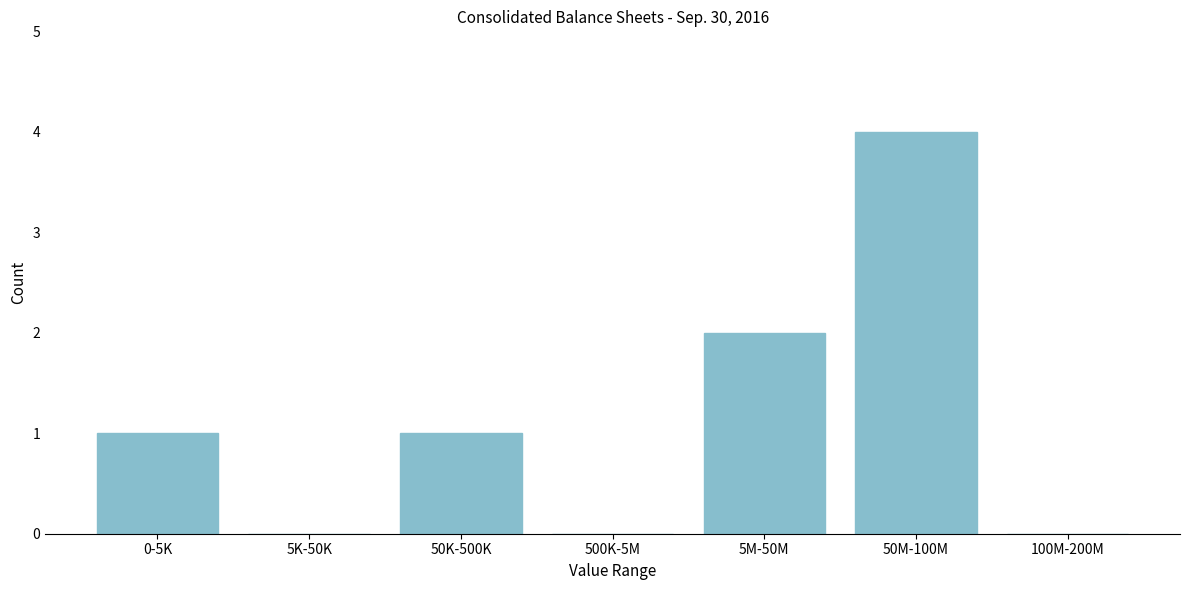

Reading left to right, what are all the values shown in this chart?

0-5K=1	5K-50K=0	50K-500K=1	500K-5M=0	5M-50M=2	50M-100M=4	100M-200M=0